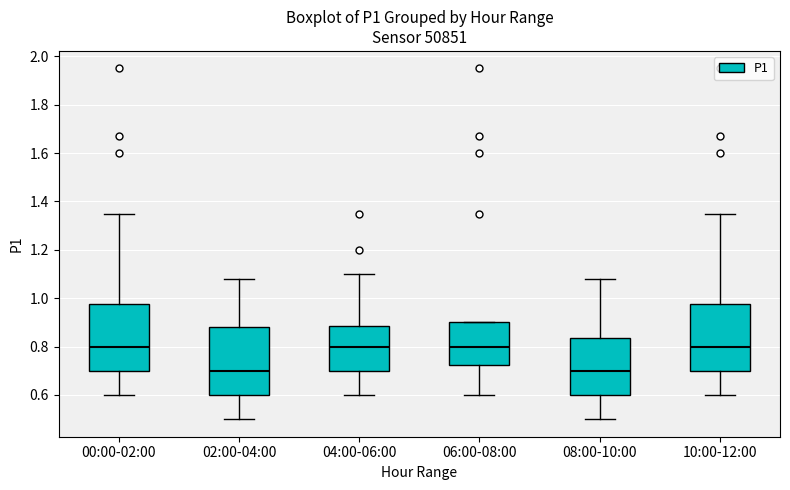

Where does the lower whisker of the box for 10:00-12:00 end on the y-axis? The values are not printed on the chart, so give them approximately, as read against the axis.

0.60